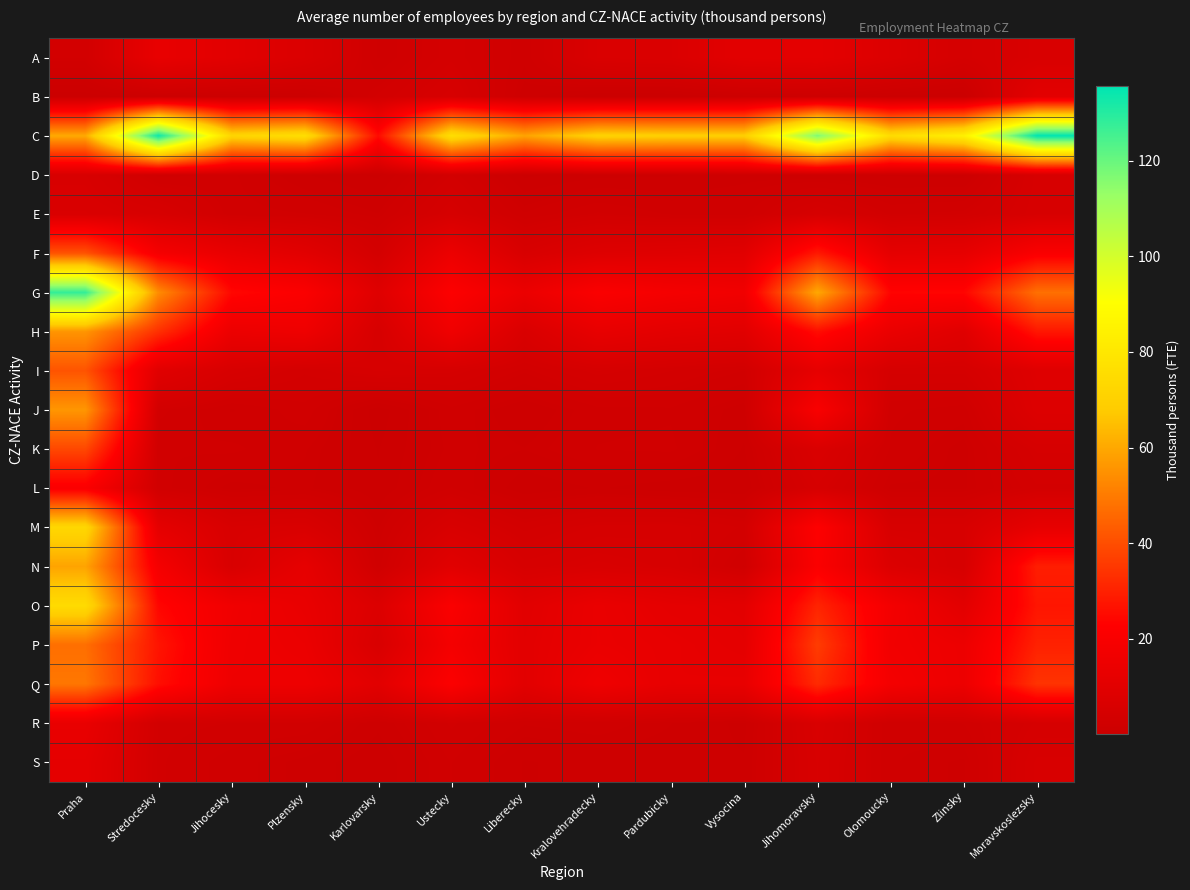

Which series has the largest range (max minus min)?

G